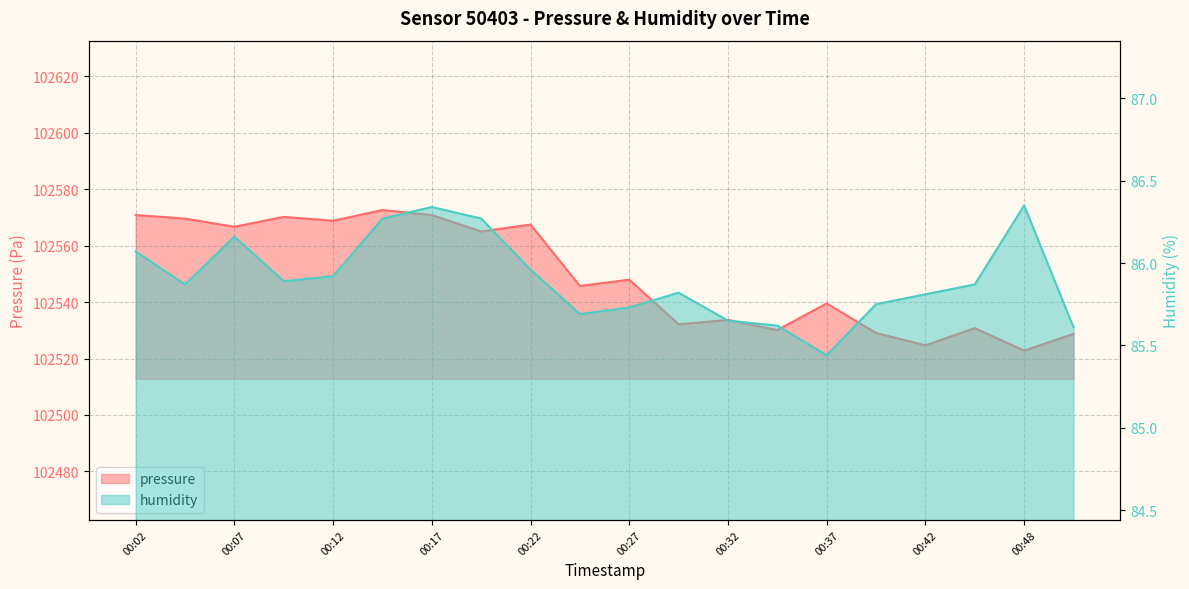

True or false: pressure has a value of 102569.6 at 00:04.

True